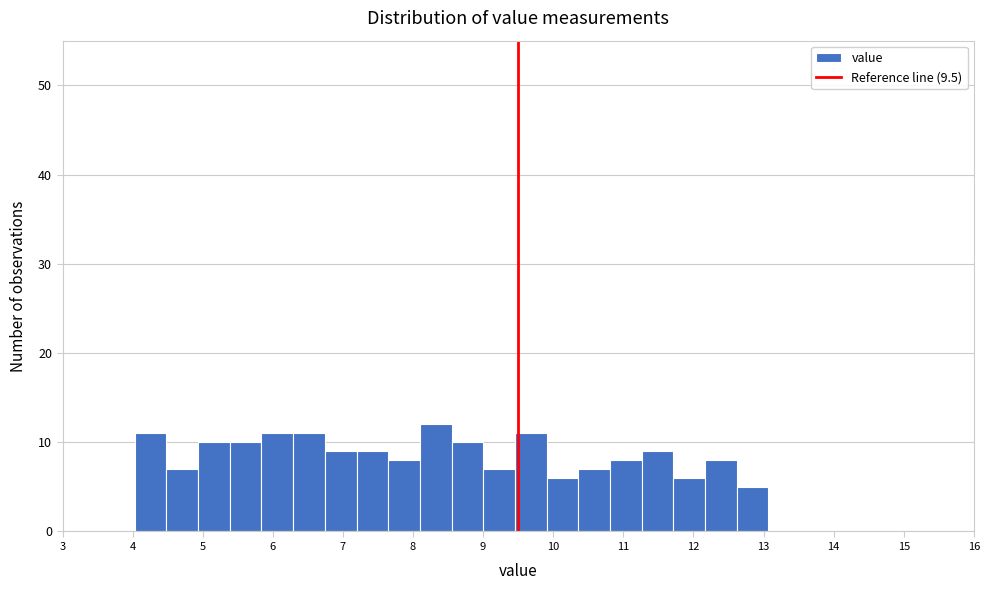

What is the height of the bar covering 8.6 to 9.0 on the x-axis? Neither the bar edges nor the heights are printed on the chart, so give them approximately, as read against the axes.

10